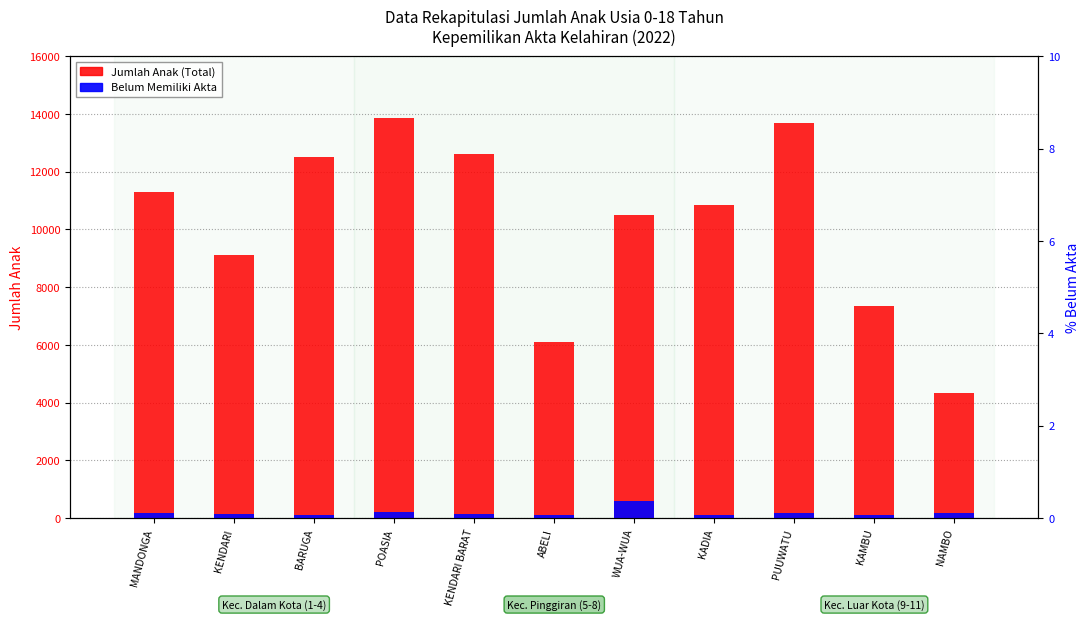

What position from the right is KAMBU?

2